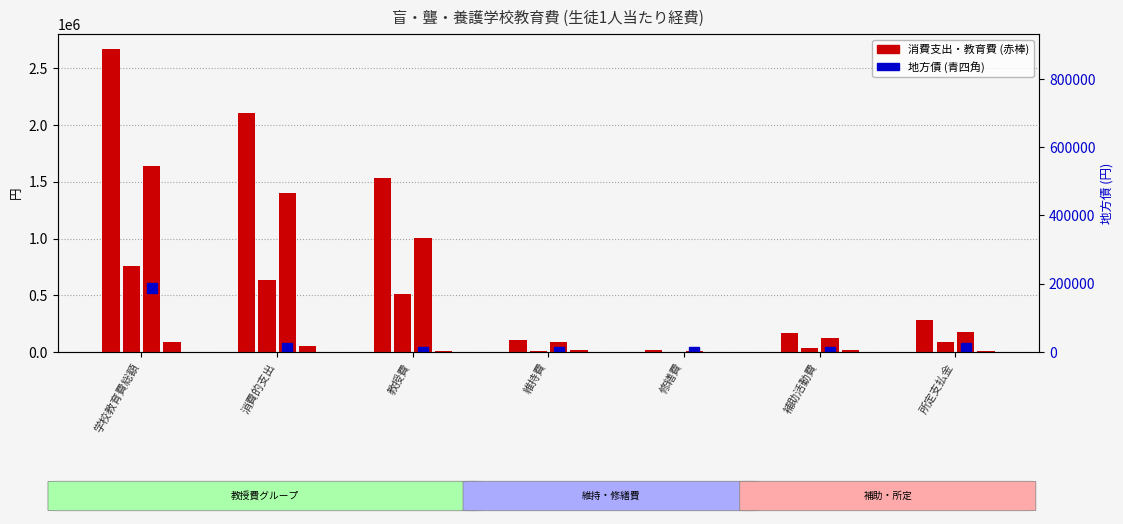

Does the chart contain stacked bars?

No